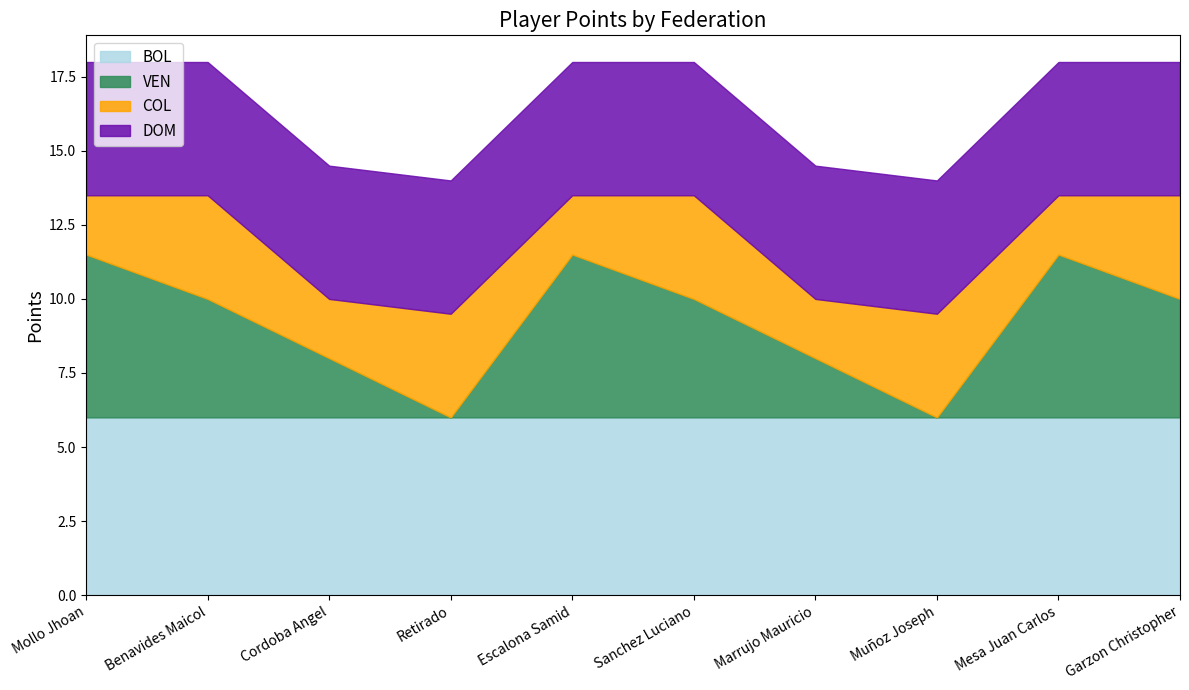

Count the number of data series in this chart.

4